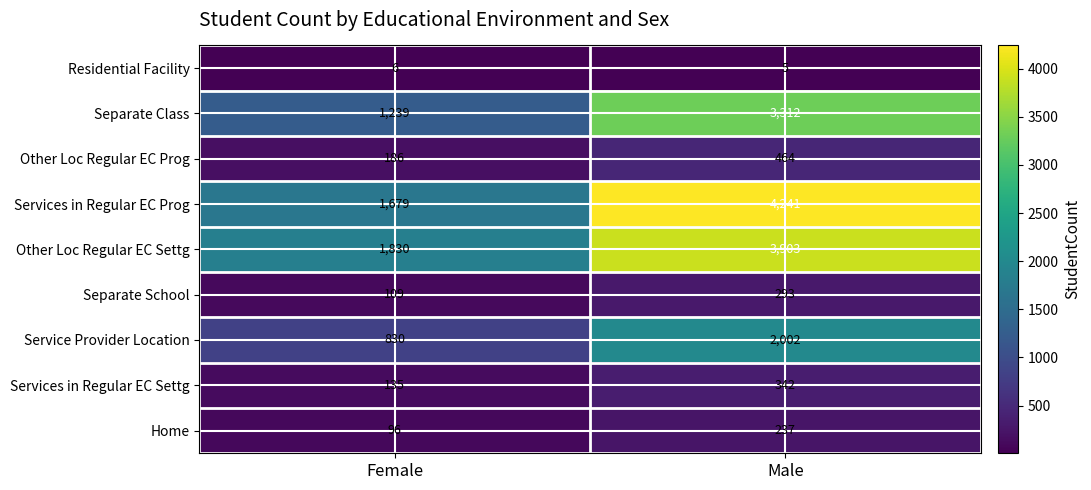

What is the difference between the maximum and minimum values in the Separate School series?

184